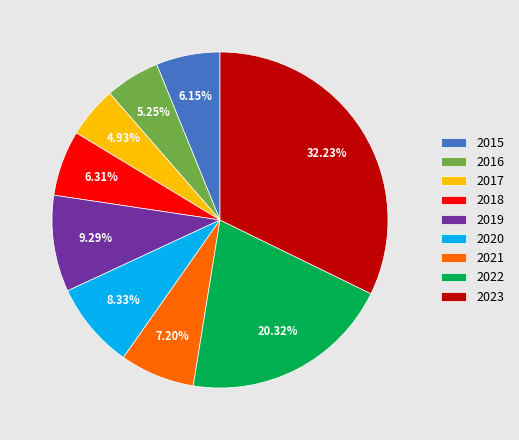

Approximately how many times larger is the value at 2022 compared to 2016?

3.9